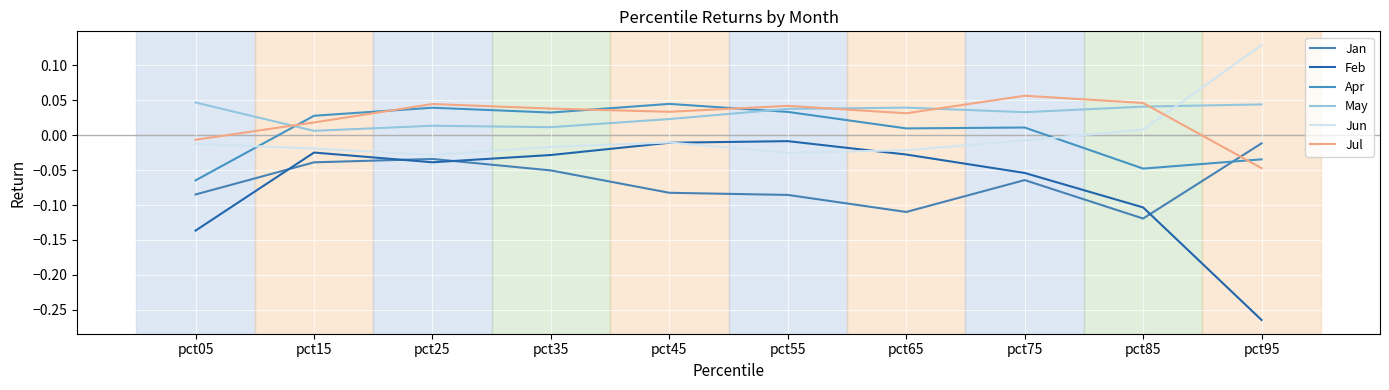

Between pct65 and pct05, which is larger?

pct05